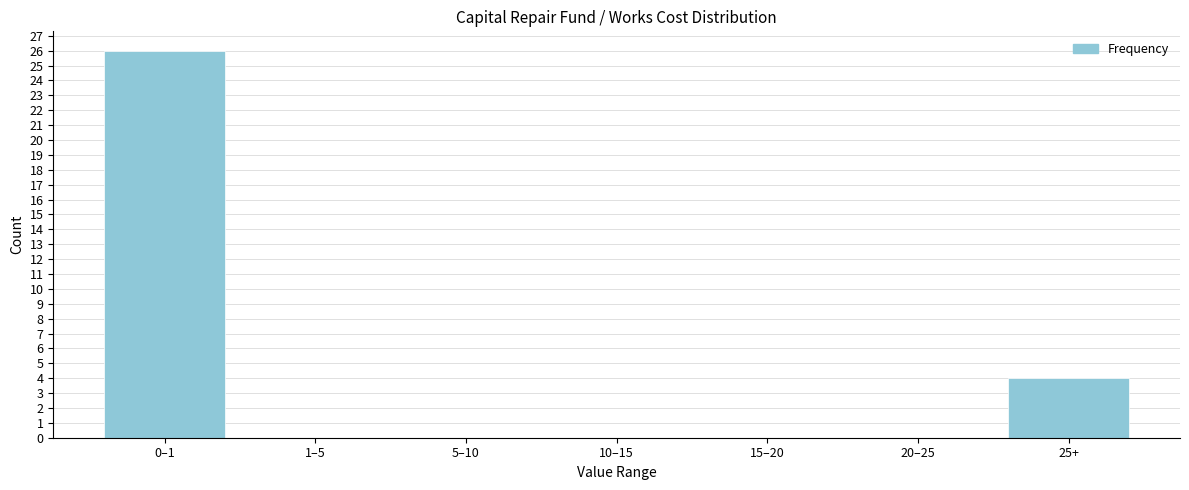

Reading left to right, what are all the values shown in this chart?

0–1=26	1–5=0	5–10=0	10–15=0	15–20=0	20–25=0	25+=4